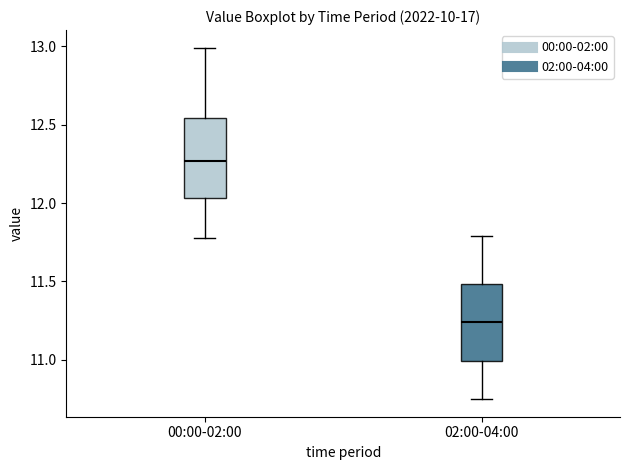

Reading left to right, transcribe this box plot: for each box, give where its median line is, the range the box spans, and where its two whiskers end, as read against the y-axis. The values are not printed on the chart, so give them approximately, as read against the axis.

00:00-02:00: median 12.25, box 12.05 to 12.55, whiskers 11.80 to 13.00
02:00-04:00: median 11.25, box 11.00 to 11.50, whiskers 10.75 to 11.80